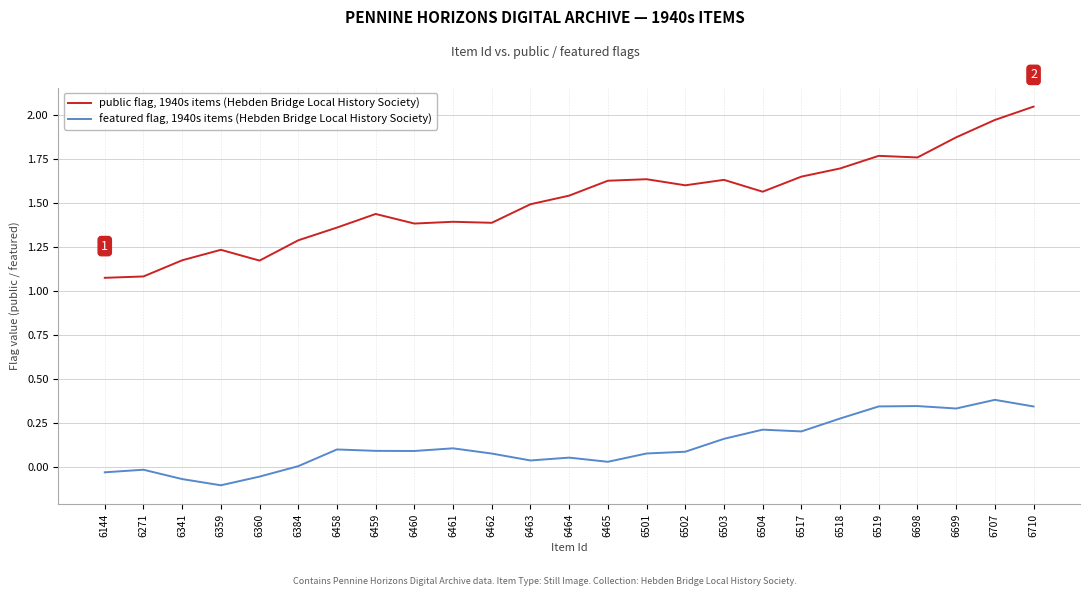

True or false: public flag, 1940s items (Hebden Bridge Local History Society) and featured flag, 1940s items (Hebden Bridge Local History Society) cross at least once.

False